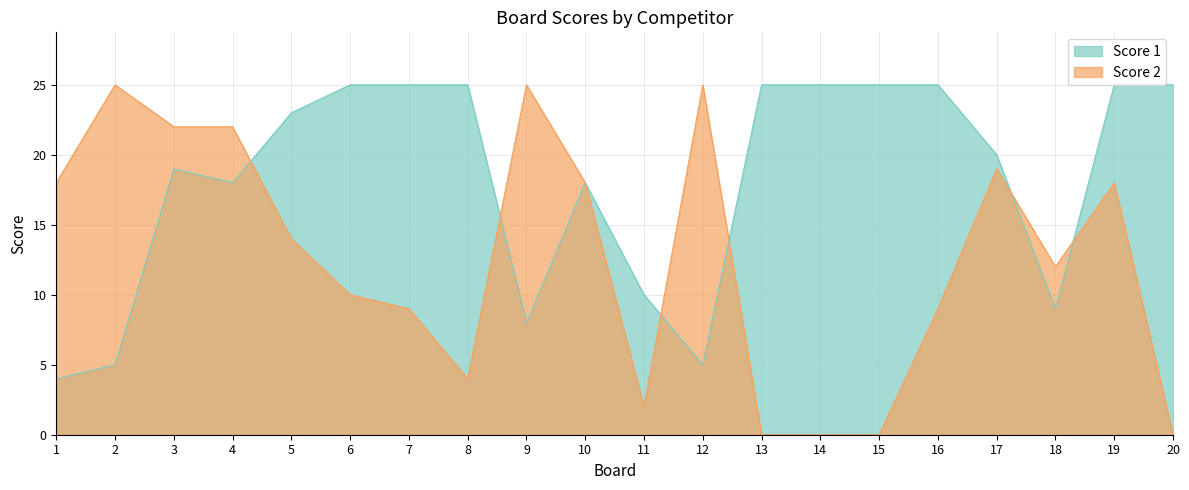

Where is the first local maximum for Score 2?

2